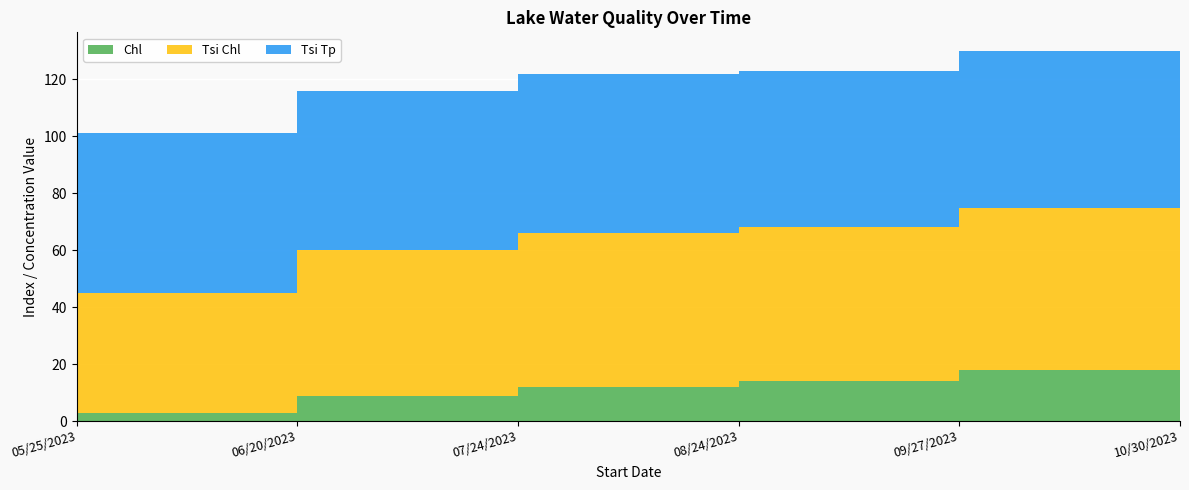

Reading left to right, what are all the values shown in this chart?

Chl: 3	9	12	14	18	8
Tsi Chl: 42	51	54	54	57	50
Tsi Tp: 56	56	56	55	55	53